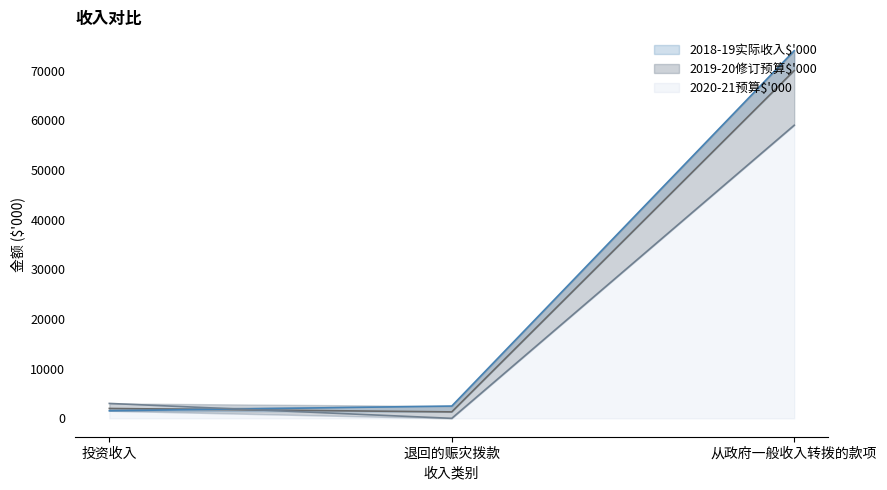

Which label corresponds to the largest value in the chart?

从政府一般收入转拨的款项